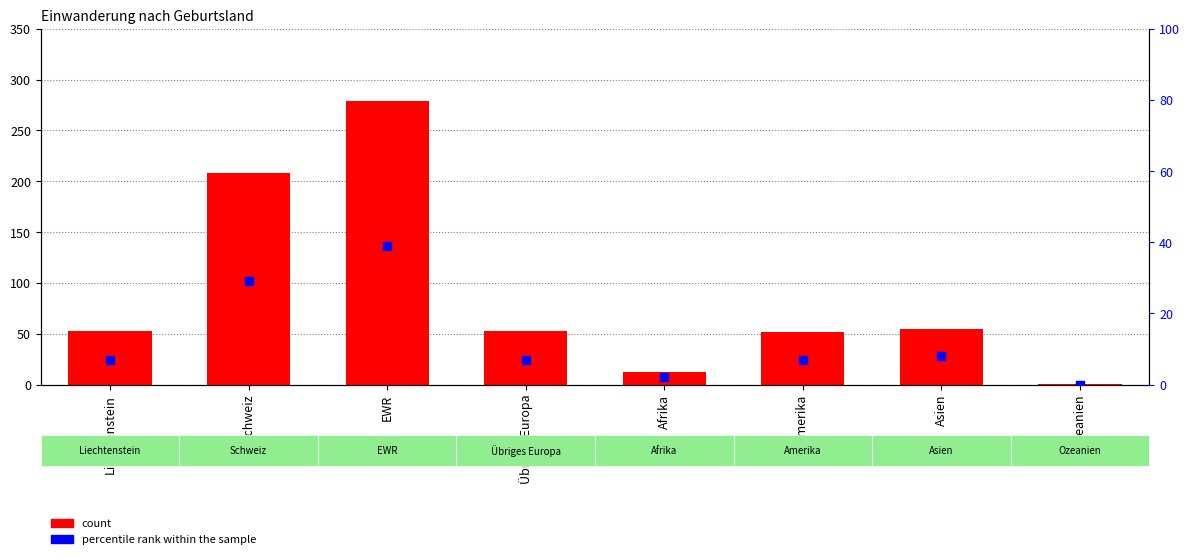

Which series has the widest spread of Y values?

count